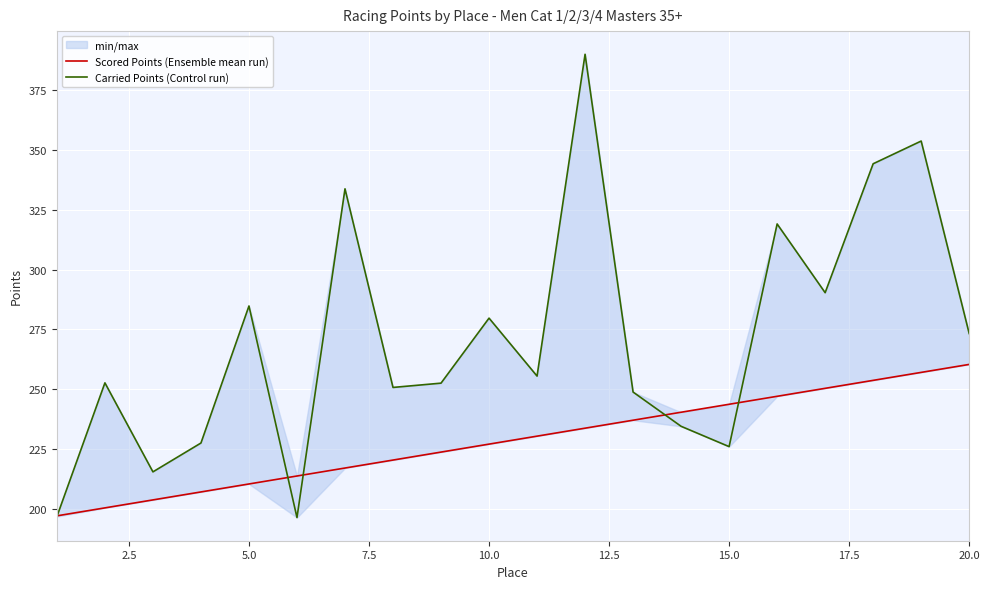

Rank the series at 20.0 from lowest to highest value.

Scored Points (Ensemble mean run), Carried Points (Control run)